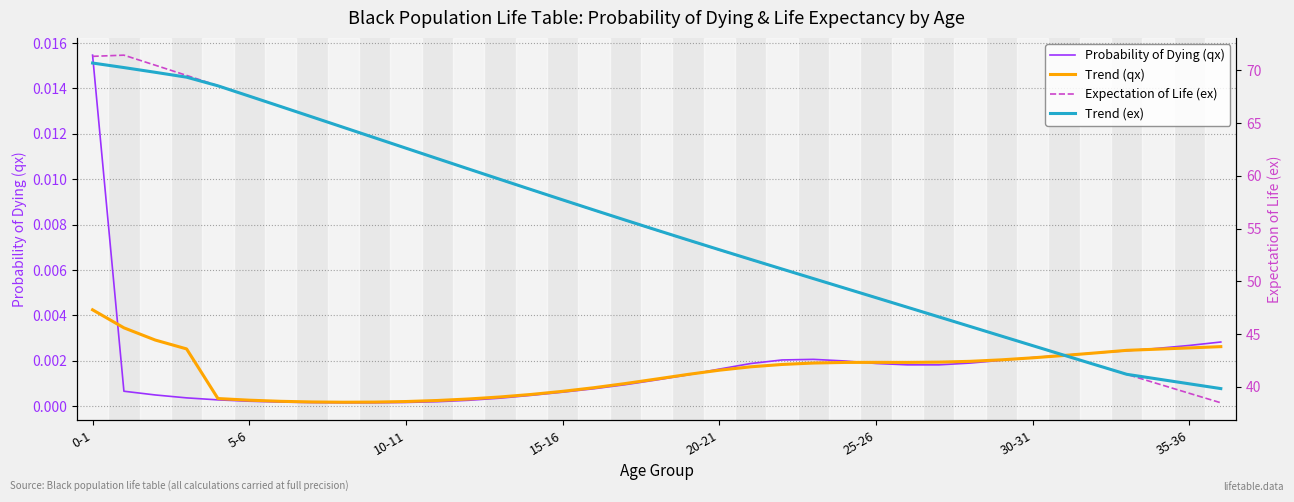

How many categories are shown in the chart?

37